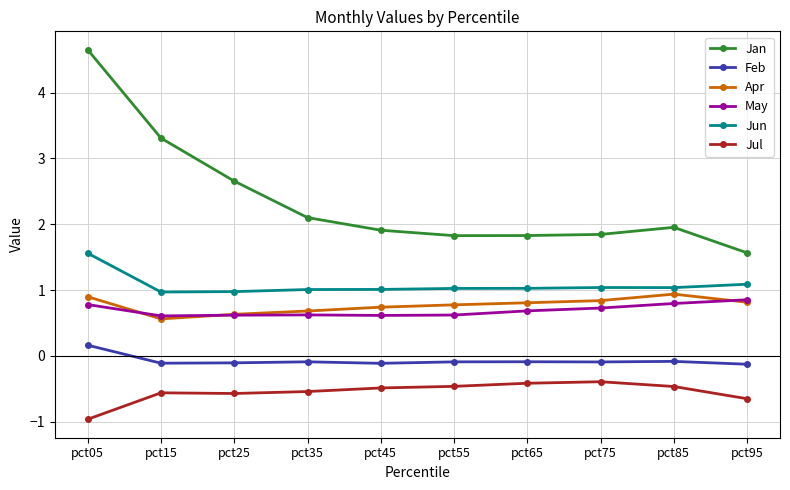

What is the difference between the highest and lowest values at pct95?

2.2